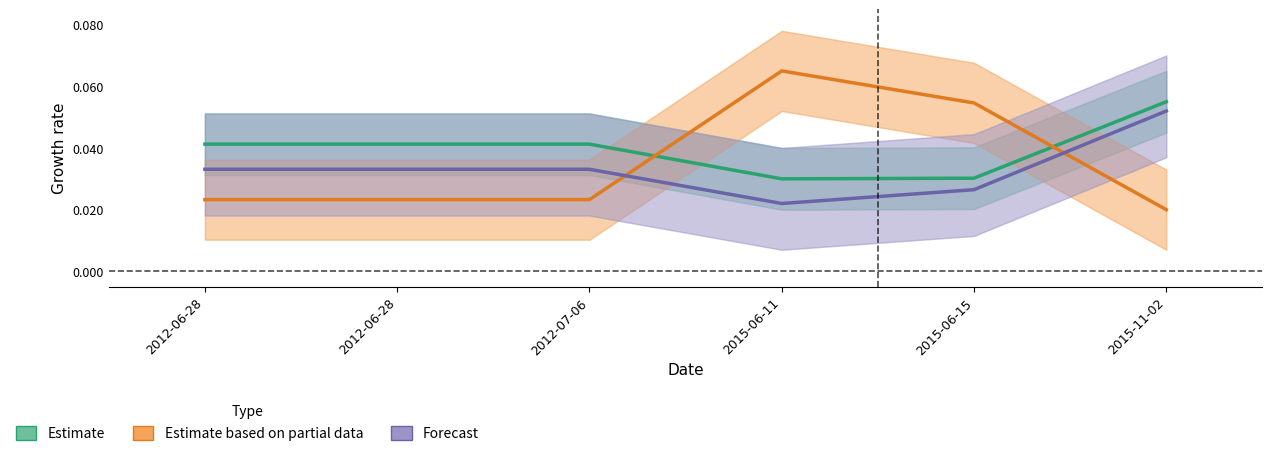

Which series has the largest total across all categories?

Estimate